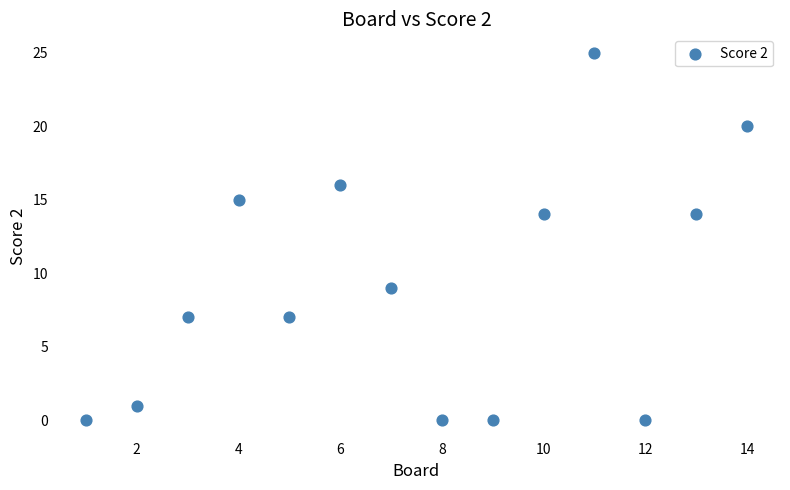

What is the range of Y values (max minus min)?

25